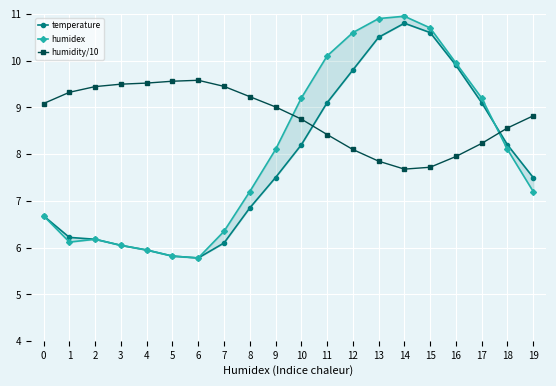

True or false: humidex has a value of 4.8 at 11.

False